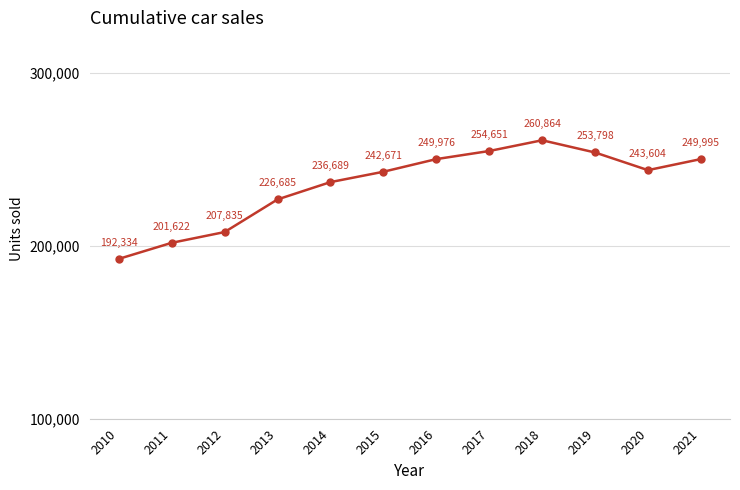

Rank the categories by value from lowest to highest.

2010, 2011, 2012, 2013, 2014, 2015, 2020, 2016, 2021, 2019, 2017, 2018